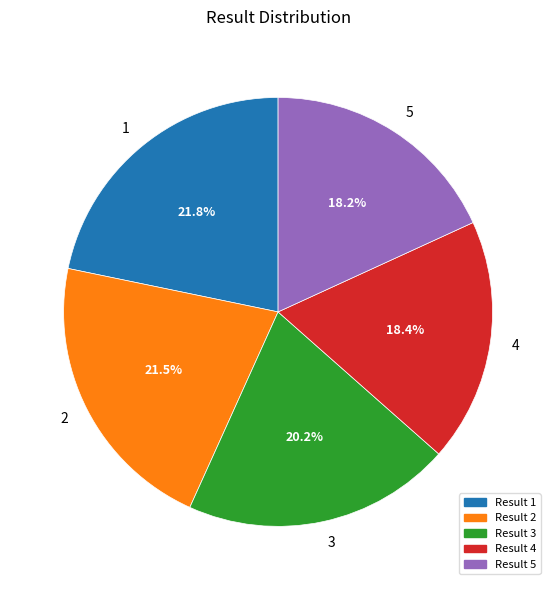

Does 1 account for over 50% of the chart?

No